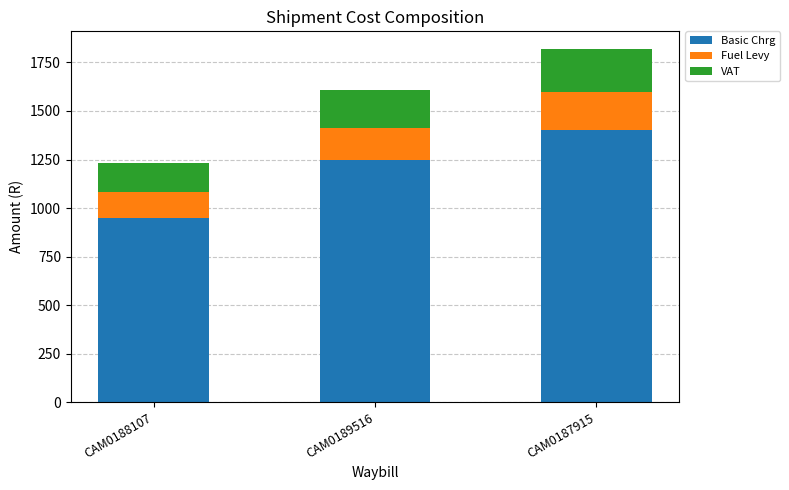

What is the lowest value of the Basic Chrg series?

950.0